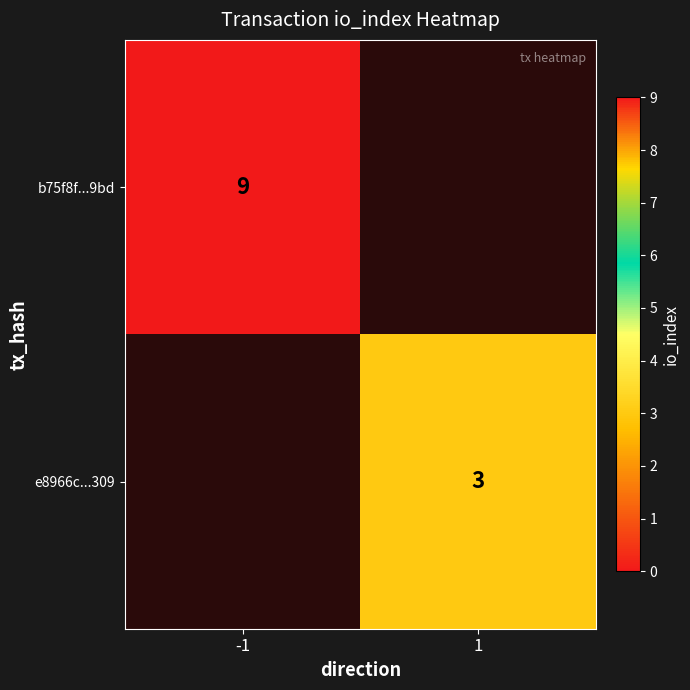

Is it true that b75f8f...9bd equals 9 at -1?

True